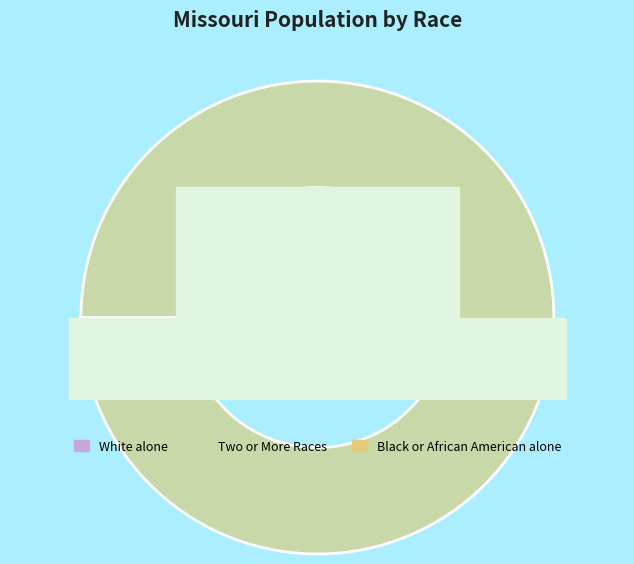

Which has a higher value, Some Other Race alone or American Indian and Alaska Native?

Some Other Race alone